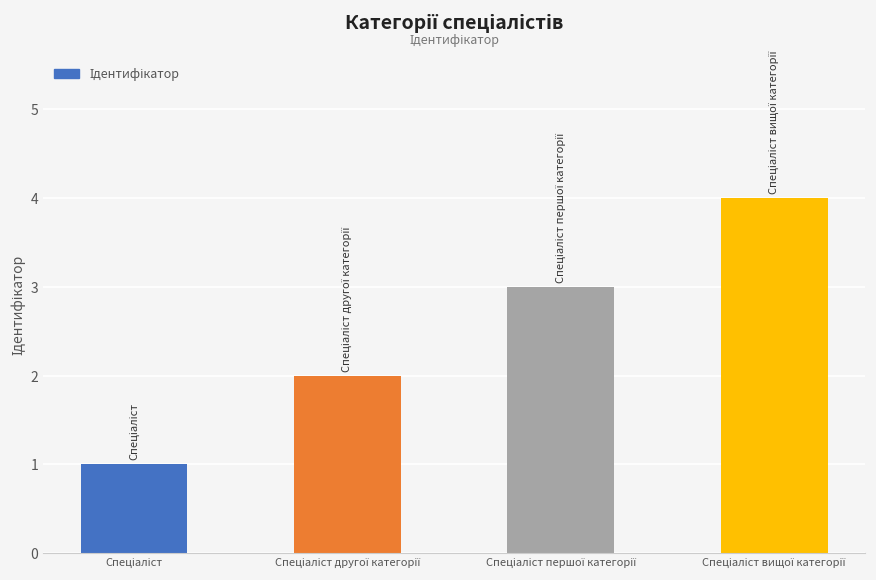

What is the sum of all values?

10